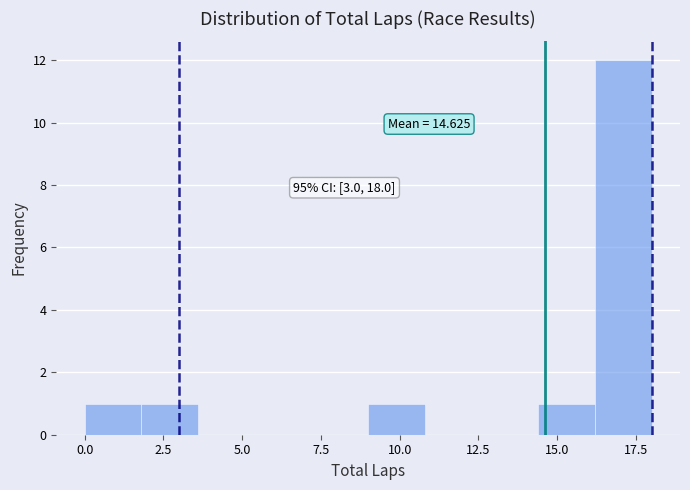

Around what value on the x-axis is the tallest bar? Give the approximate position of its centre, as read against the axis.

17.0